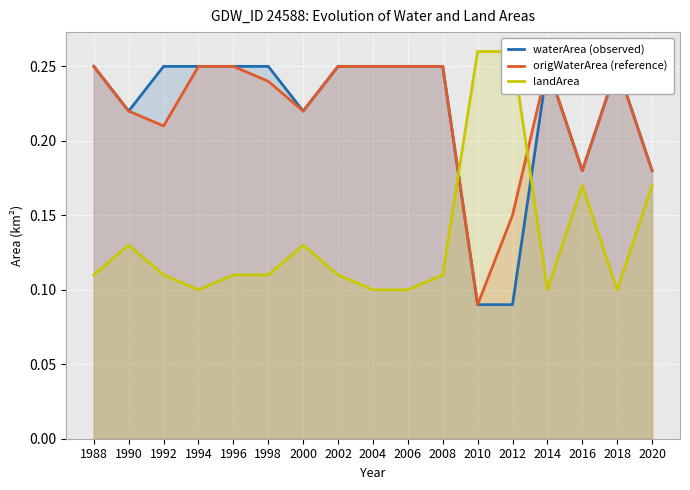

Where do landArea and origWaterArea (reference) first cross each other?

2008 and 2010